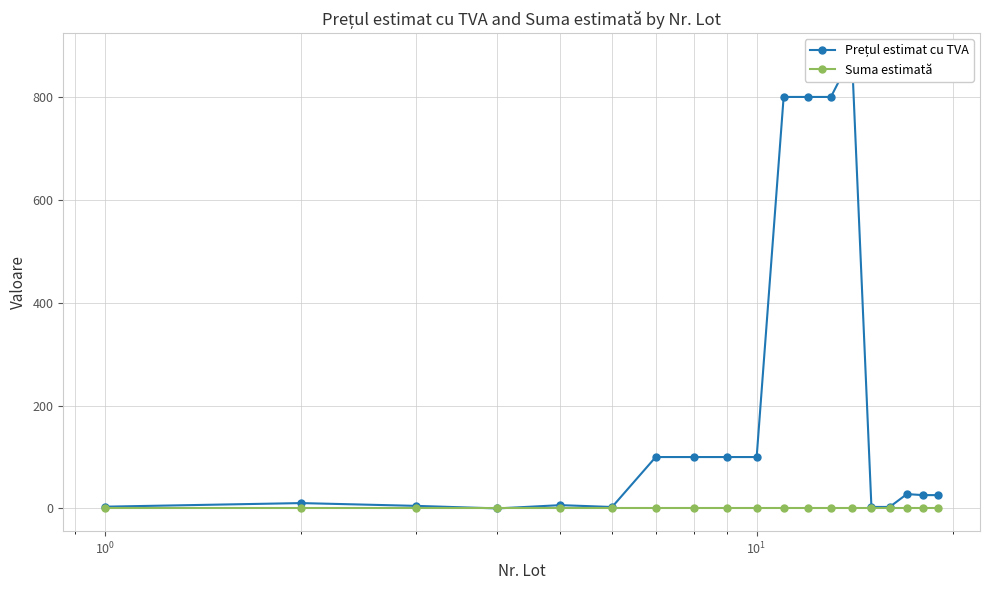

Reading left to right, extract all data points from this chart.

Prețul estimat cu TVA: 3.5	10.5	5.1	0.1	6.5	2.9	100.0	100.0	100.0	100.0	800.0	800.0	800.0	880.0	3.0	3.0	28.0	26.0	26.0
Suma estimată: 0.0	0.0	0.0	0.0	0.0	0.0	0.0	0.0	0.0	0.0	0.0	0.0	0.0	0.0	0.0	0.0	0.0	0.0	0.0